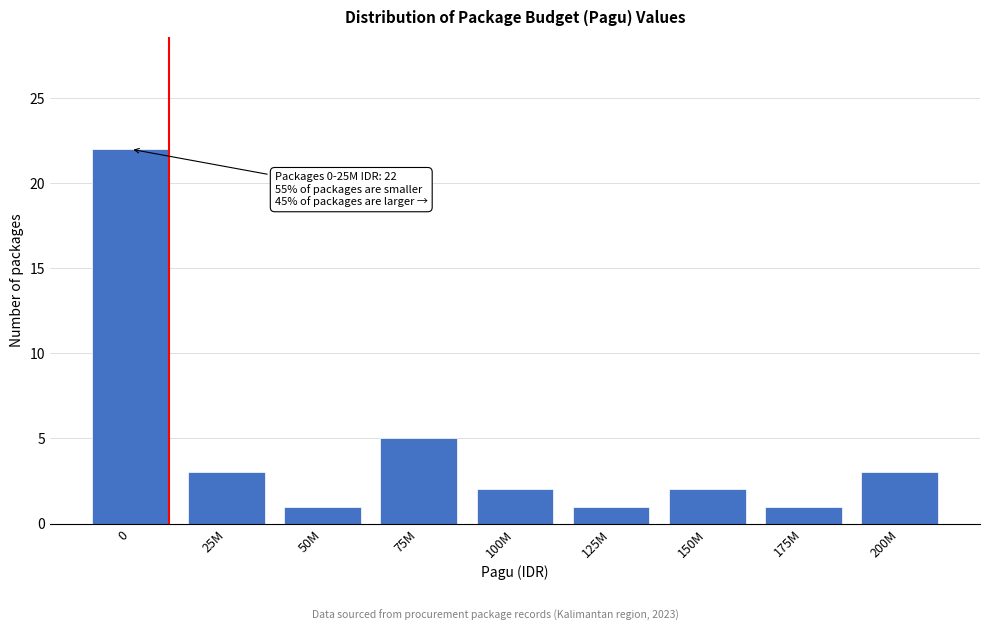

Reading left to right, what are all the values shown in this chart?

0=22	25M=3	50M=1	75M=5	100M=2	125M=1	150M=2	175M=1	200M=3